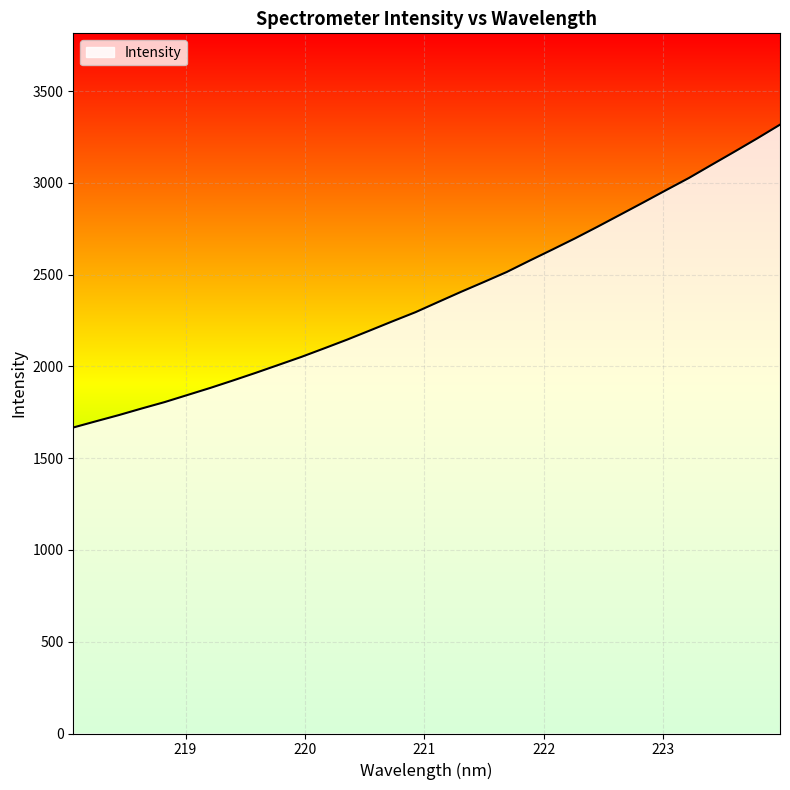

True or false: there are more than 2 points higher than both neighbors.

False